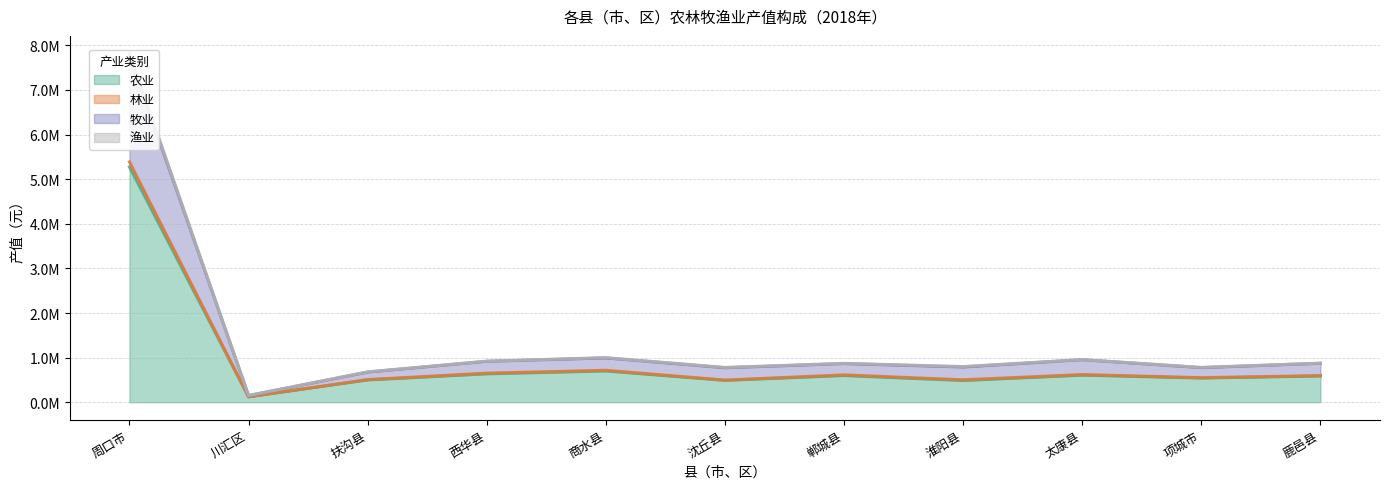

What is the difference between the highest and lowest values at 太康县?

349227